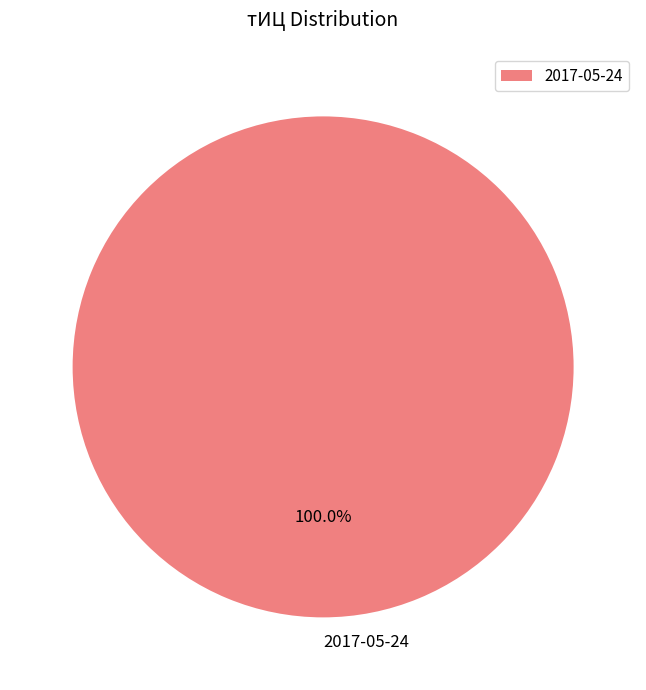

Does any single category account for the majority?

Yes